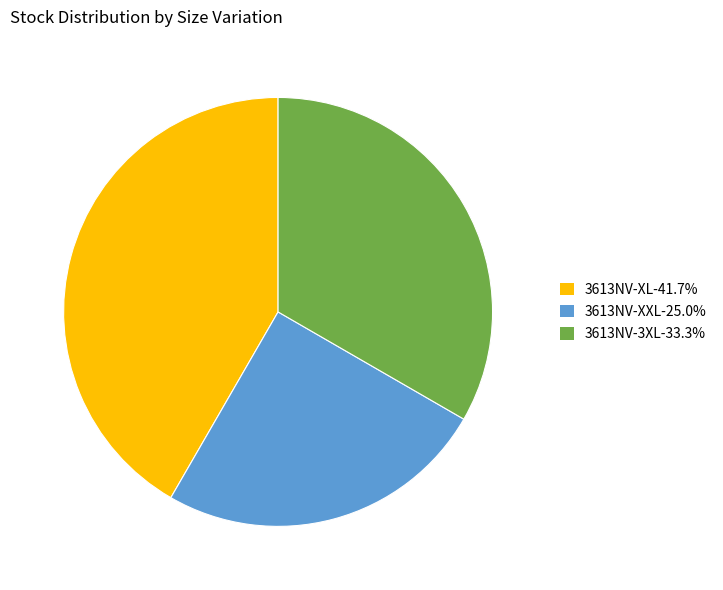

Is the sum of 3613NV-XL-41.7% and 3613NV-3XL-33.3% greater than half?

Yes